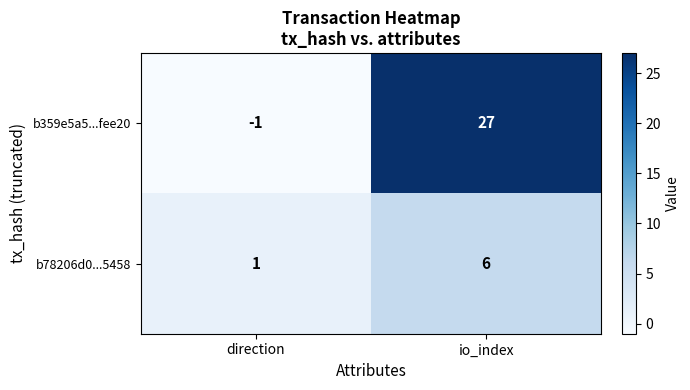

How many series are shown in this chart?

2